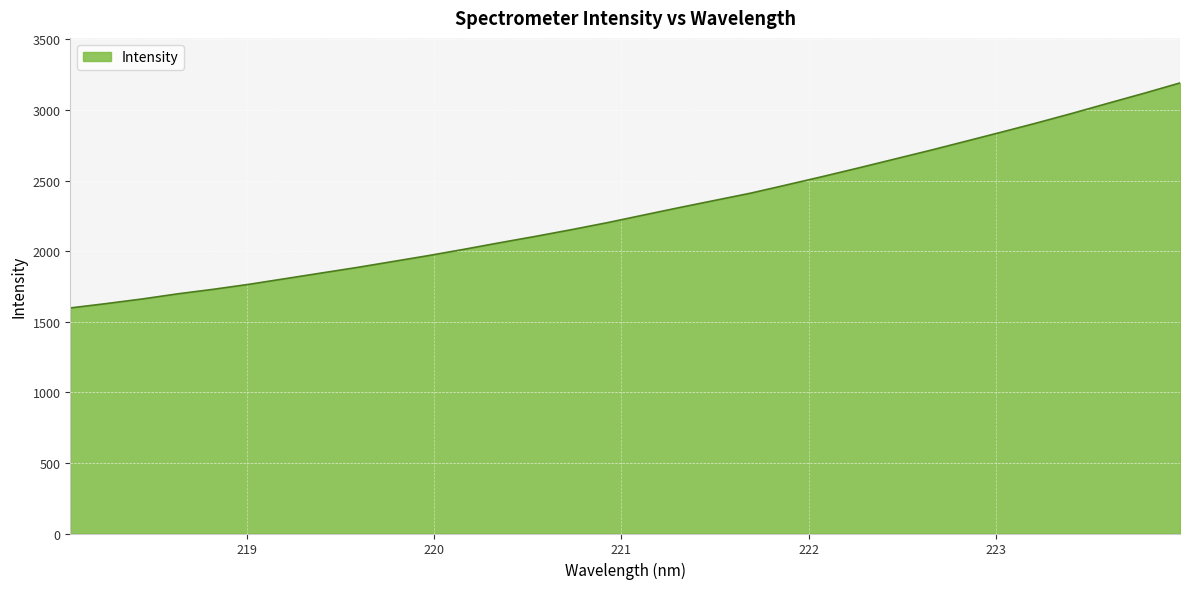

Does the chart display data point markers on the line(s)?

No